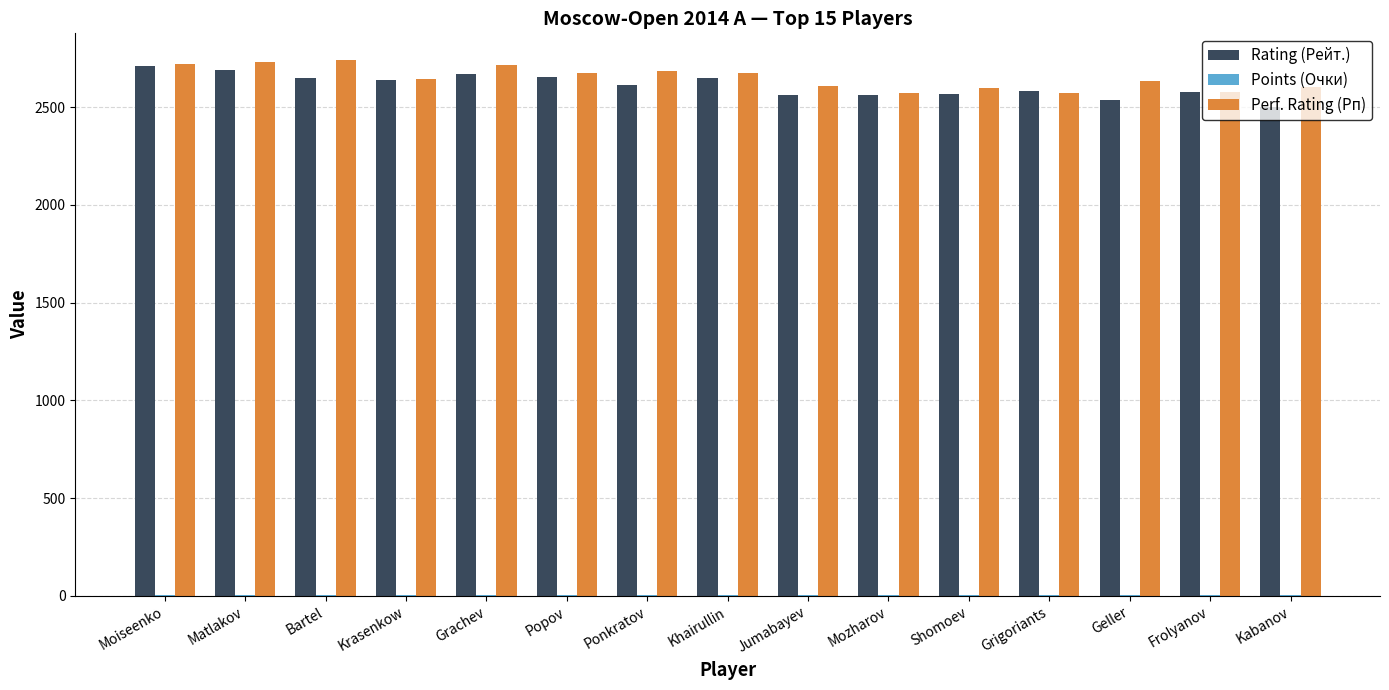

Is it true that Rating (Рейт.) equals 2501.0 at Kabanov?

True